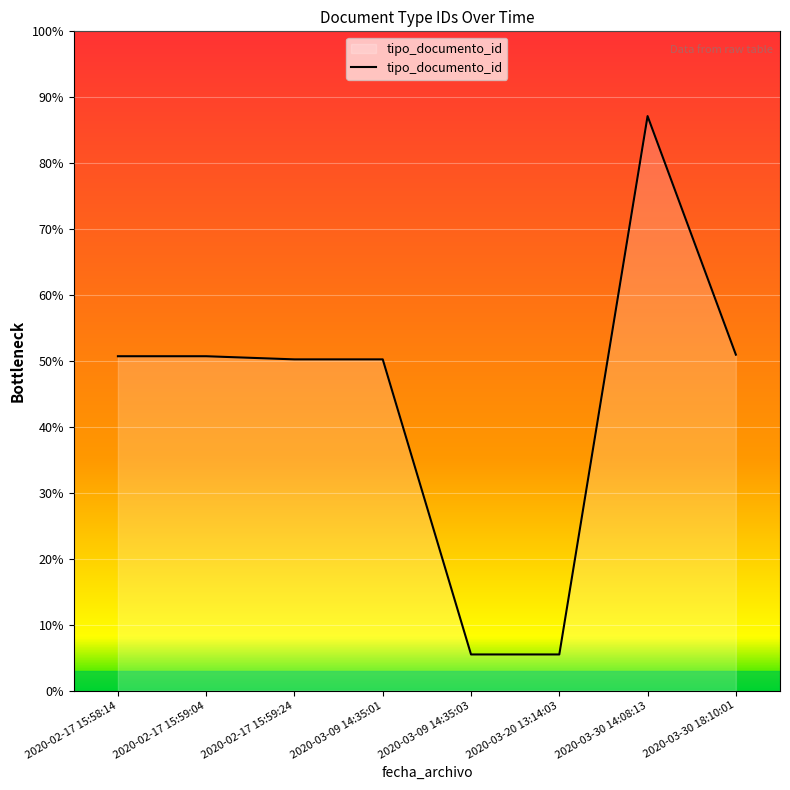

Does the chart display data point markers on the line(s)?

No